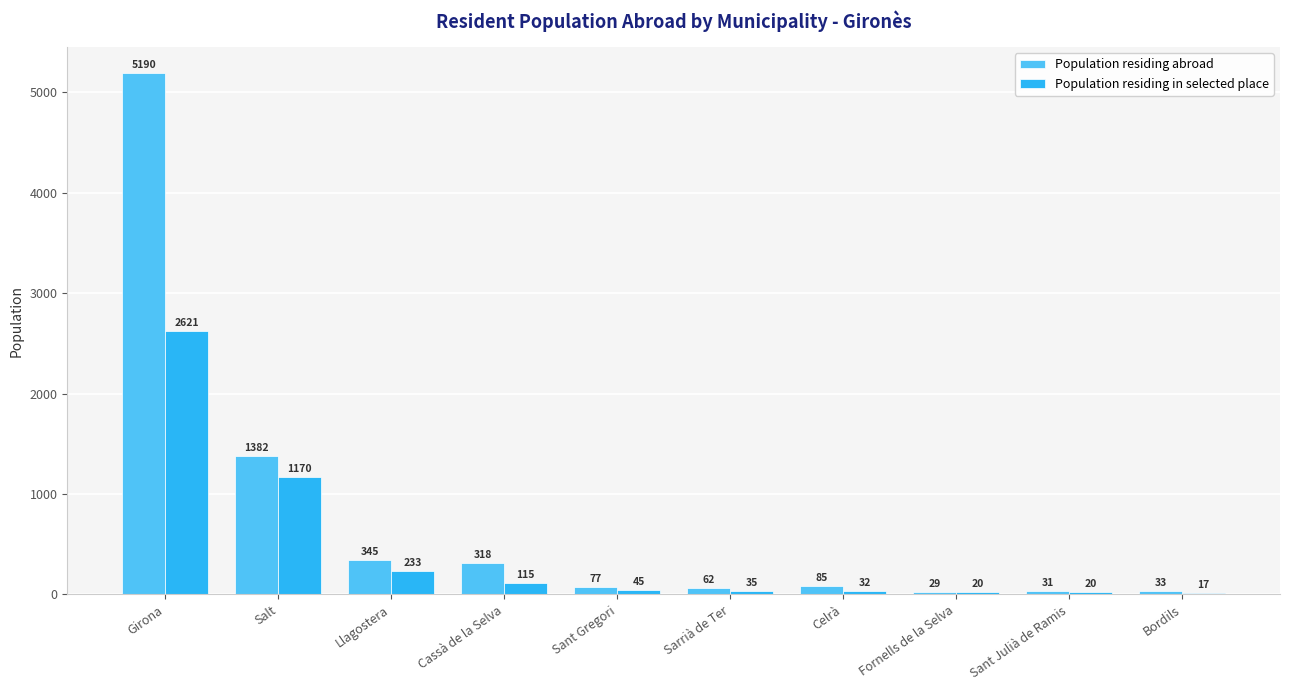

The Population residing in selected place series shows 35 at Sarrià de Ter. True or false?

True